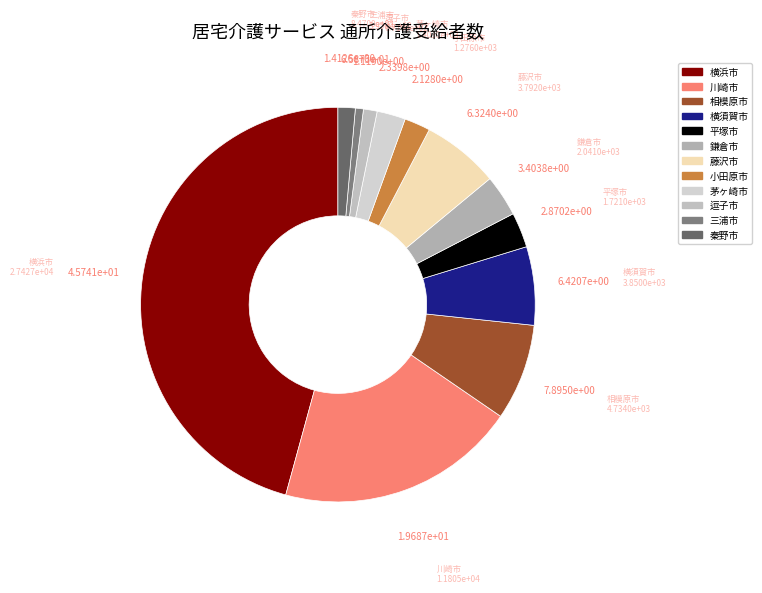

Is 三浦市 the majority of the pie?

No